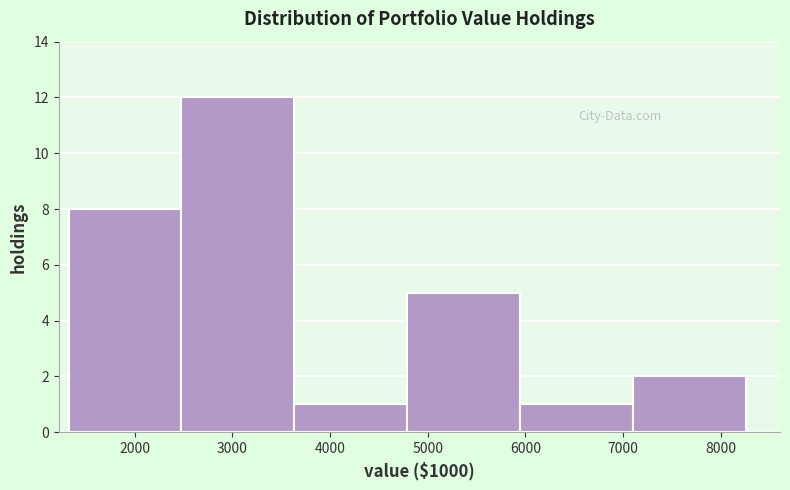

Reading left to right, transcribe this chart: for each bar, give the range it covers on the x-axis and its height. Neither the bar edges nor the heights are printed on the chart, so give them approximately, as read against the axes.

1300 to 2500: 8
2500 to 3600: 12
3600 to 4800: 1
4800 to 5900: 5
5900 to 7100: 1
7100 to 8300: 2